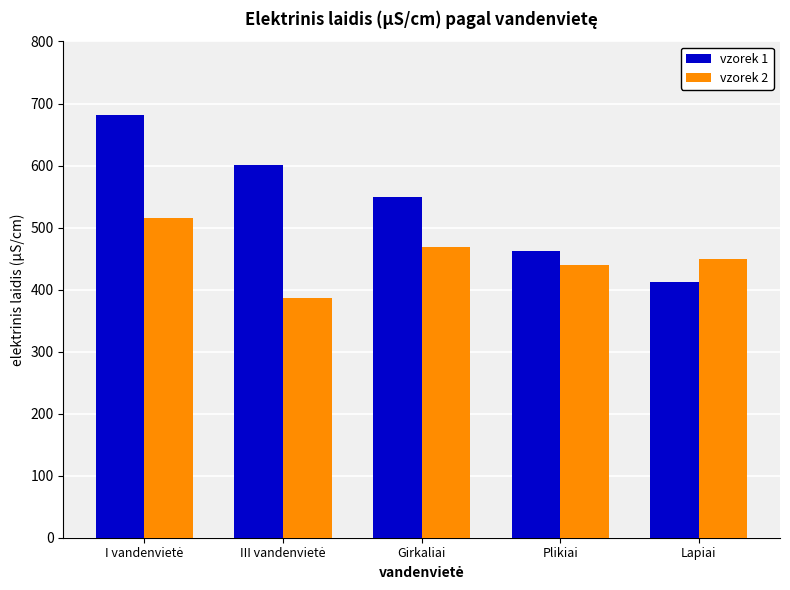

What is the spread (max minus min) of values at Lapiai?

38